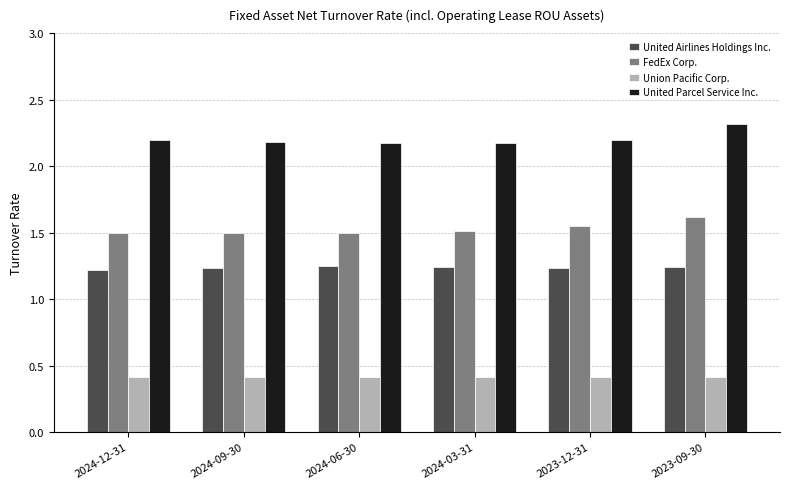

How many groups of bars are there?

6